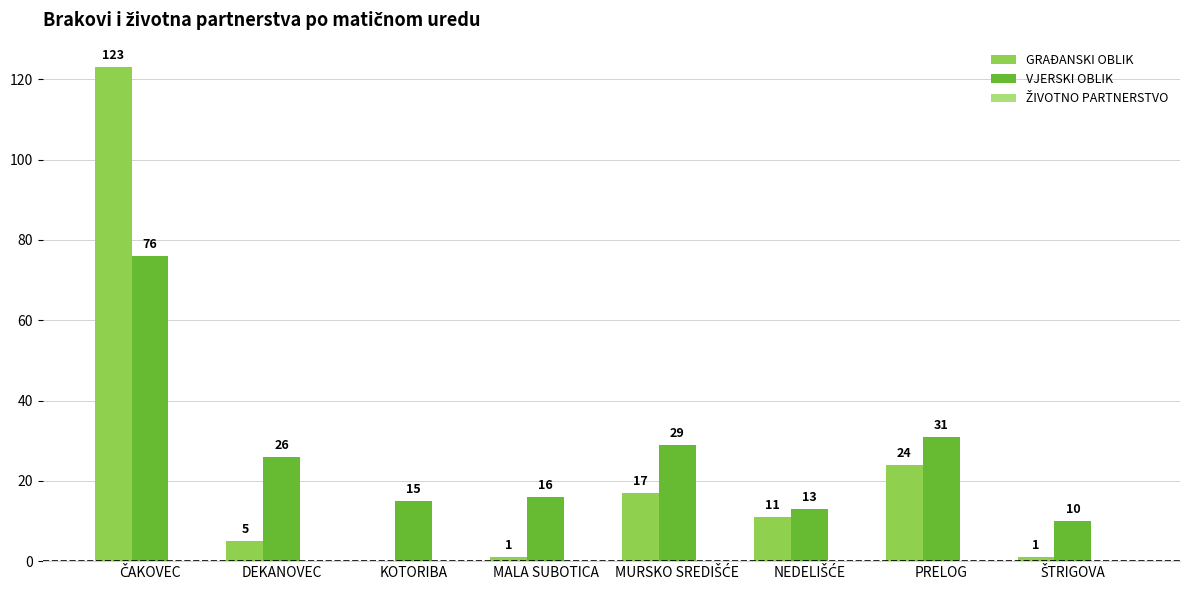

The GRAĐANSKI OBLIK series shows 67 at KOTORIBA. True or false?

False